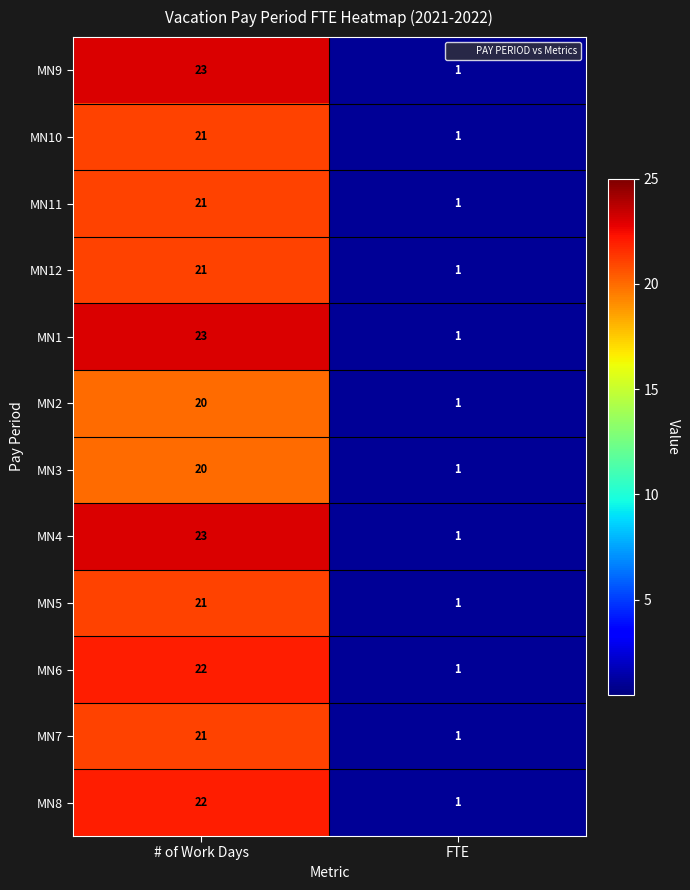

Reading right to left, what are all the values shown in this chart?

MN9: 1	23
MN10: 1	21
MN11: 1	21
MN12: 1	21
MN1: 1	23
MN2: 1	20
MN3: 1	20
MN4: 1	23
MN5: 1	21
MN6: 1	22
MN7: 1	21
MN8: 1	22